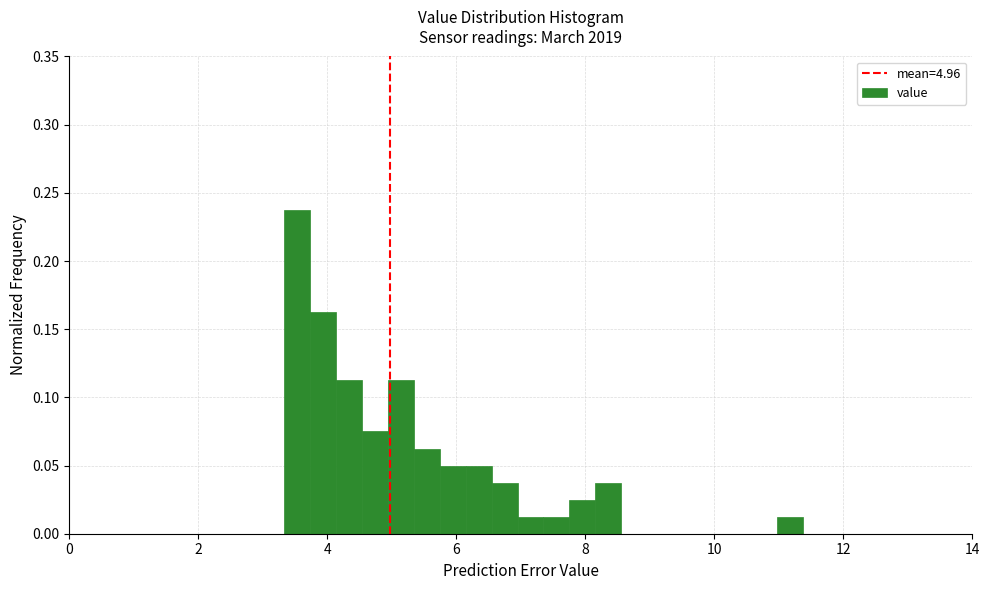

Around what value on the x-axis is the tallest bar? Give the approximate position of its centre, as read against the axis.

3.6